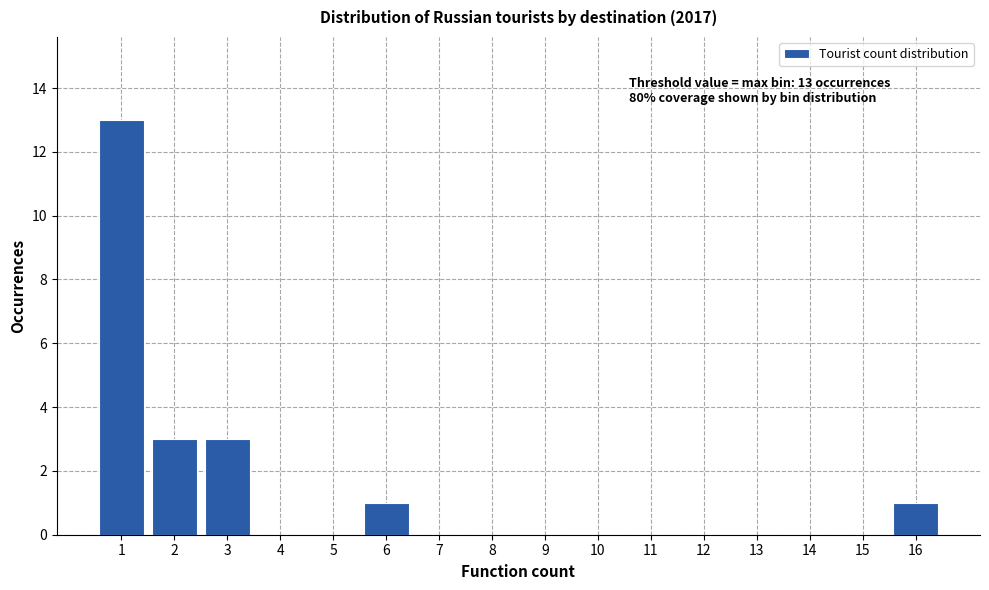

Reading right to left, list all the values displayed in this chart.

16=1	15=0	14=0	13=0	12=0	11=0	10=0	9=0	8=0	7=0	6=1	5=0	4=0	3=3	2=3	1=13